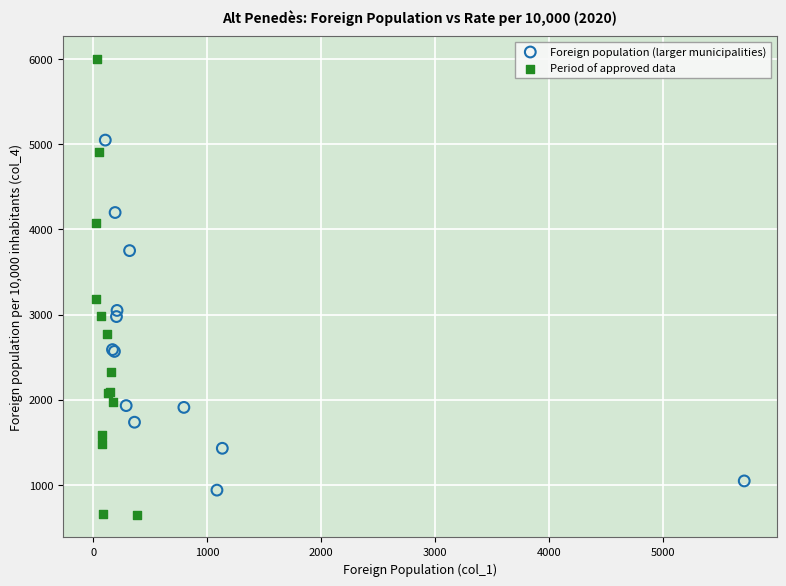

Which series has the largest Y range (max minus min)?

Period of approved data